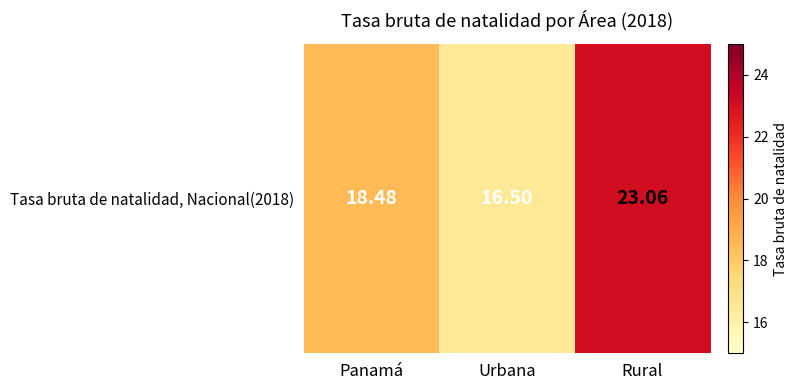

Reading left to right, list all the values displayed in this chart.

18.5	16.5	23.1